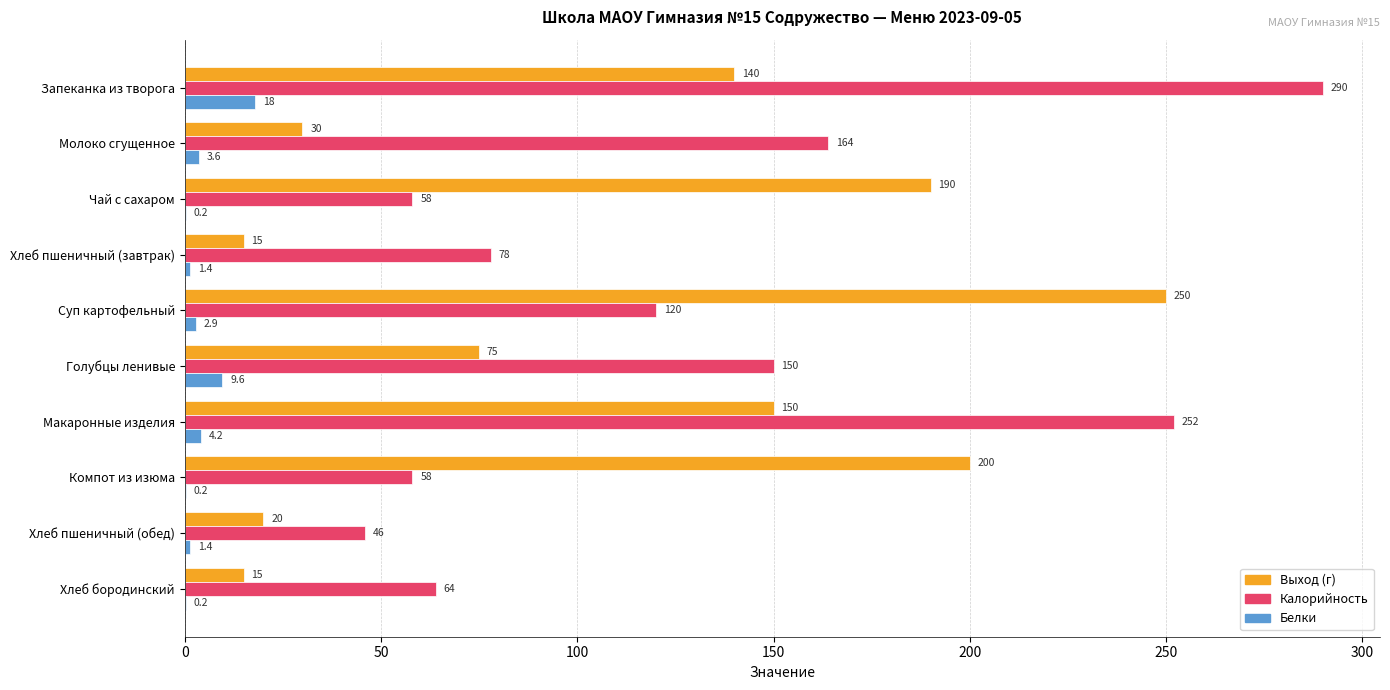

What is the sum of the Калорийность values at Хлеб пшеничный (завтрак) and Голубцы ленивые?

228.0